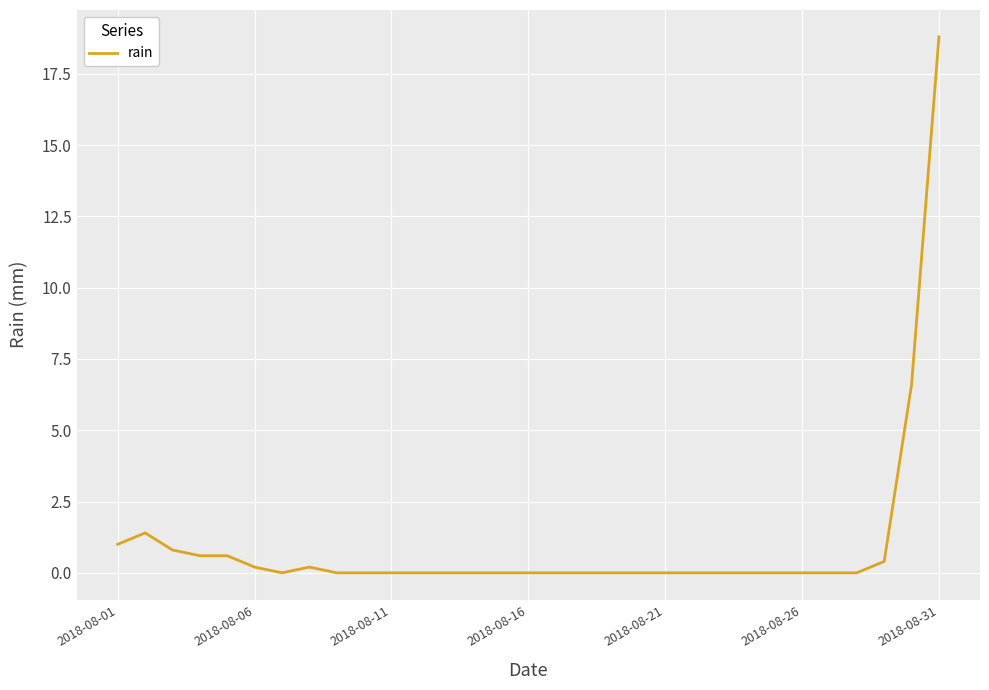

What is the difference between the maximum and minimum values?

18.8